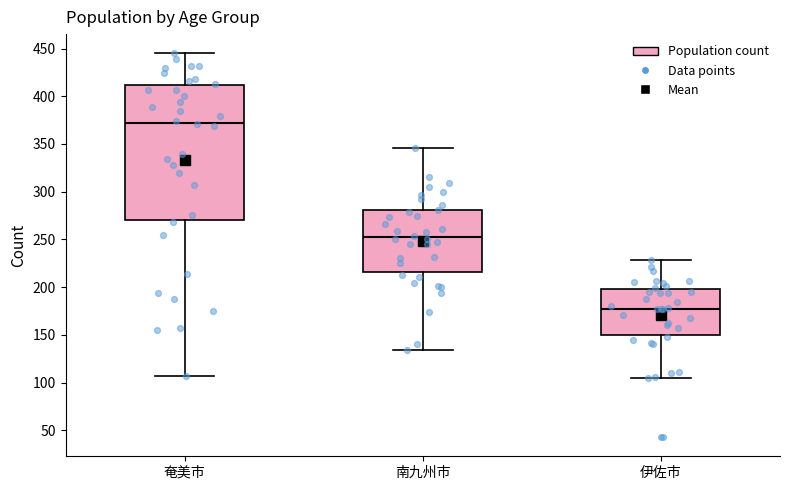

Which box is the tallest, from its lower edge to its upper edge?

奄美市